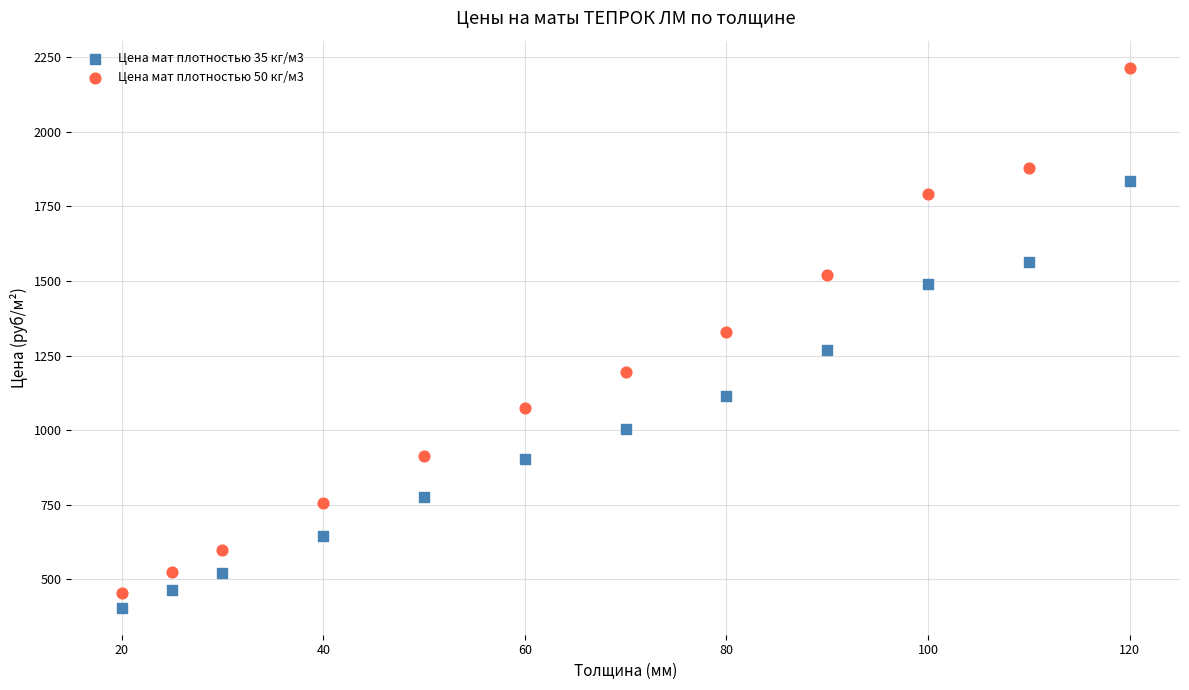

Across all data points, what is the range of Y values (max minus min)?

1810